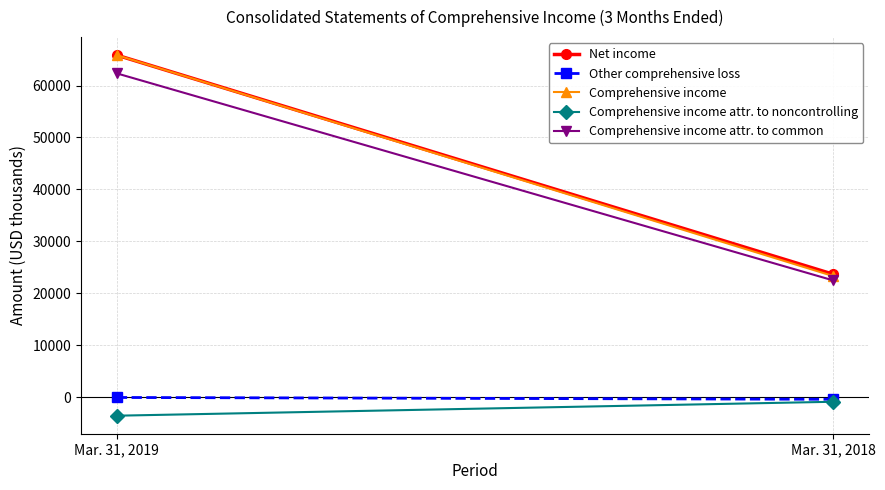

Is it true that Comprehensive income attr. to common equals 16235 at Mar. 31, 2019?

False